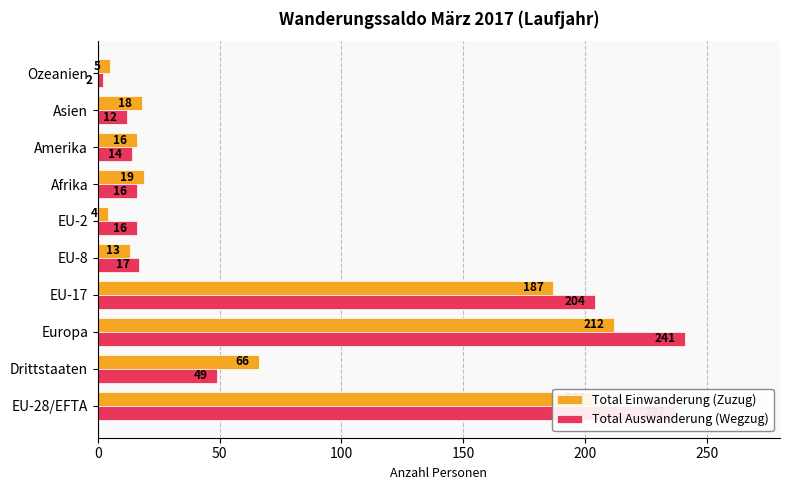

List the labels in order of Total Einwanderung (Zuzug) value, smallest first.

EU-2, Ozeanien, EU-8, Amerika, Asien, Afrika, Drittstaaten, EU-17, EU-28/EFTA, Europa